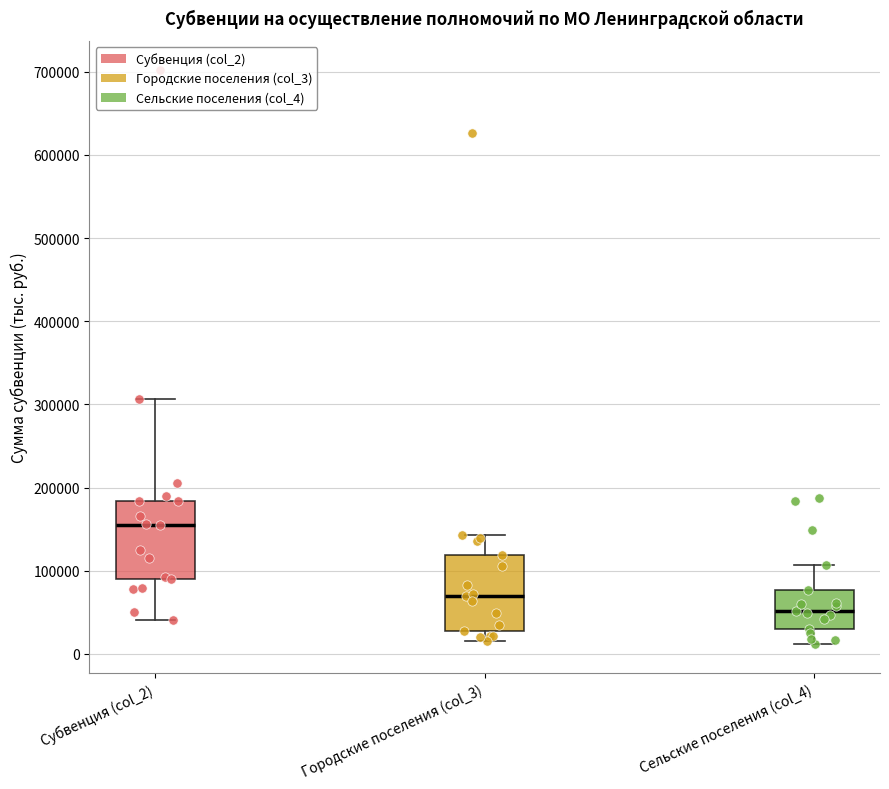

Where does the lower whisker of the box for Сельские поселения (col_4) end on the y-axis? The values are not printed on the chart, so give them approximately, as read against the axis.

10000